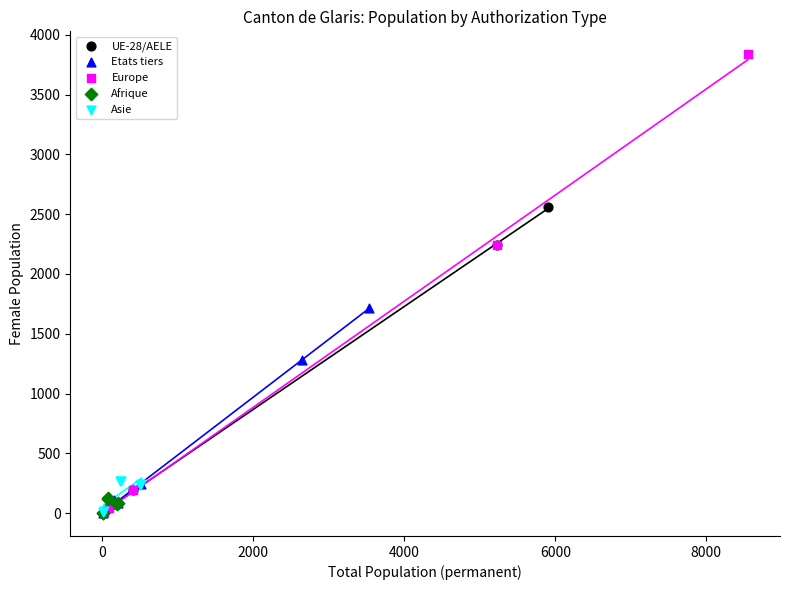

Which series contains the highest Y value?

Europe